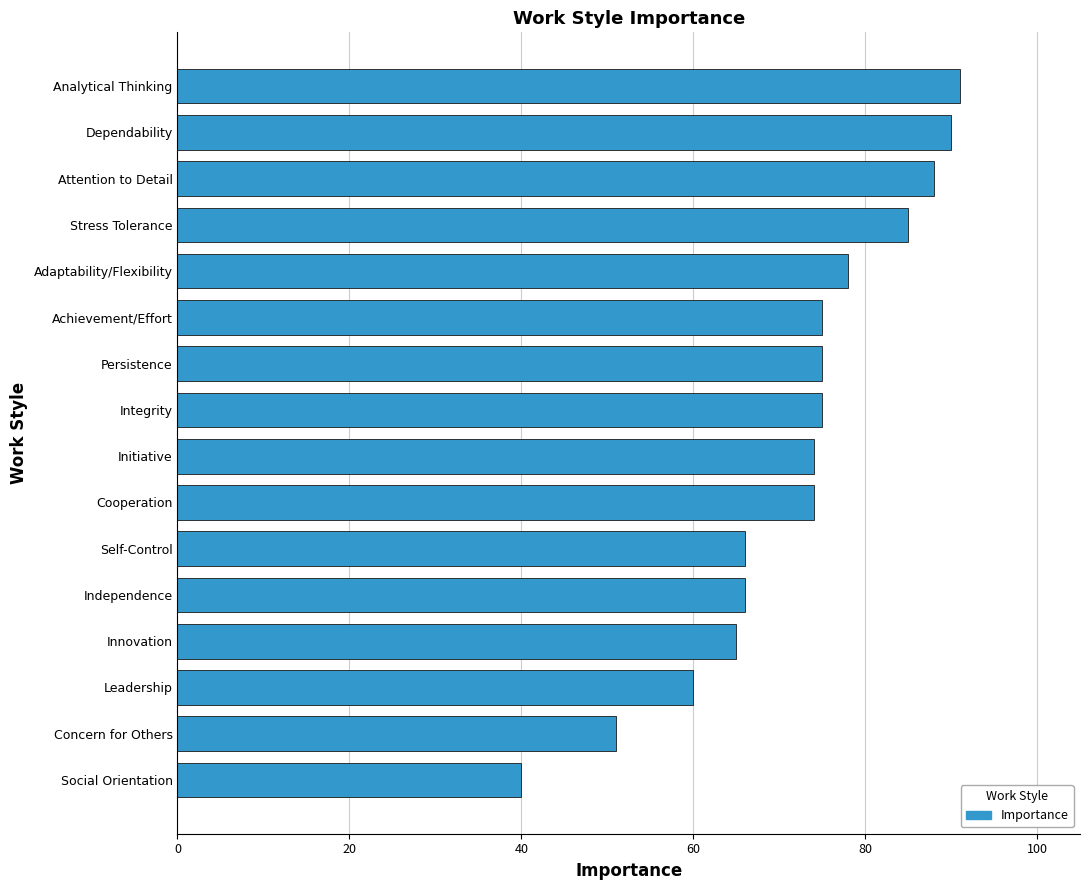

Which label corresponds to the largest value in the chart?

Analytical Thinking